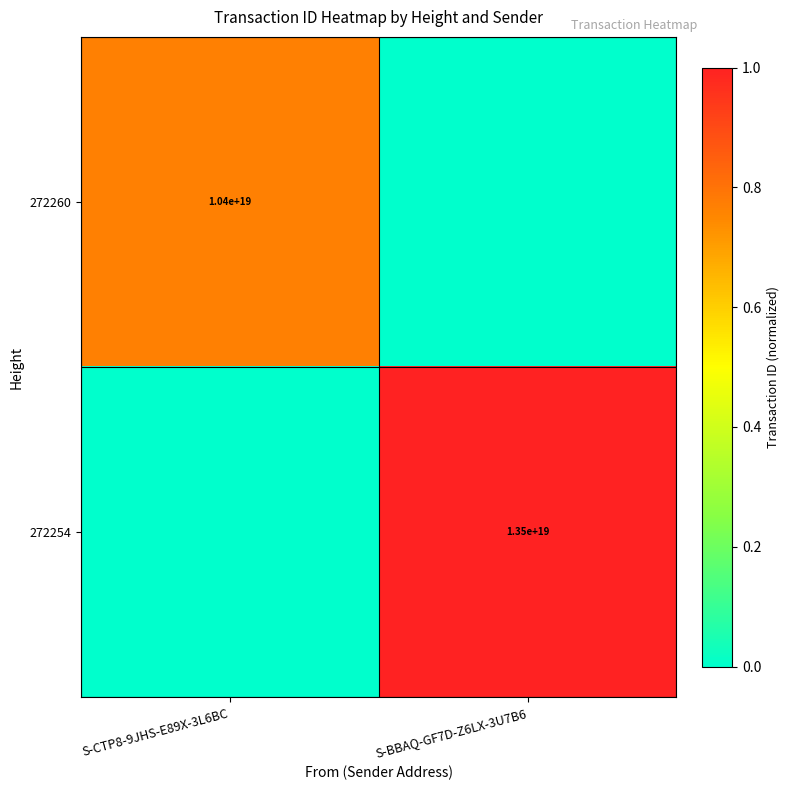

Count the number of categories in the chart.

2